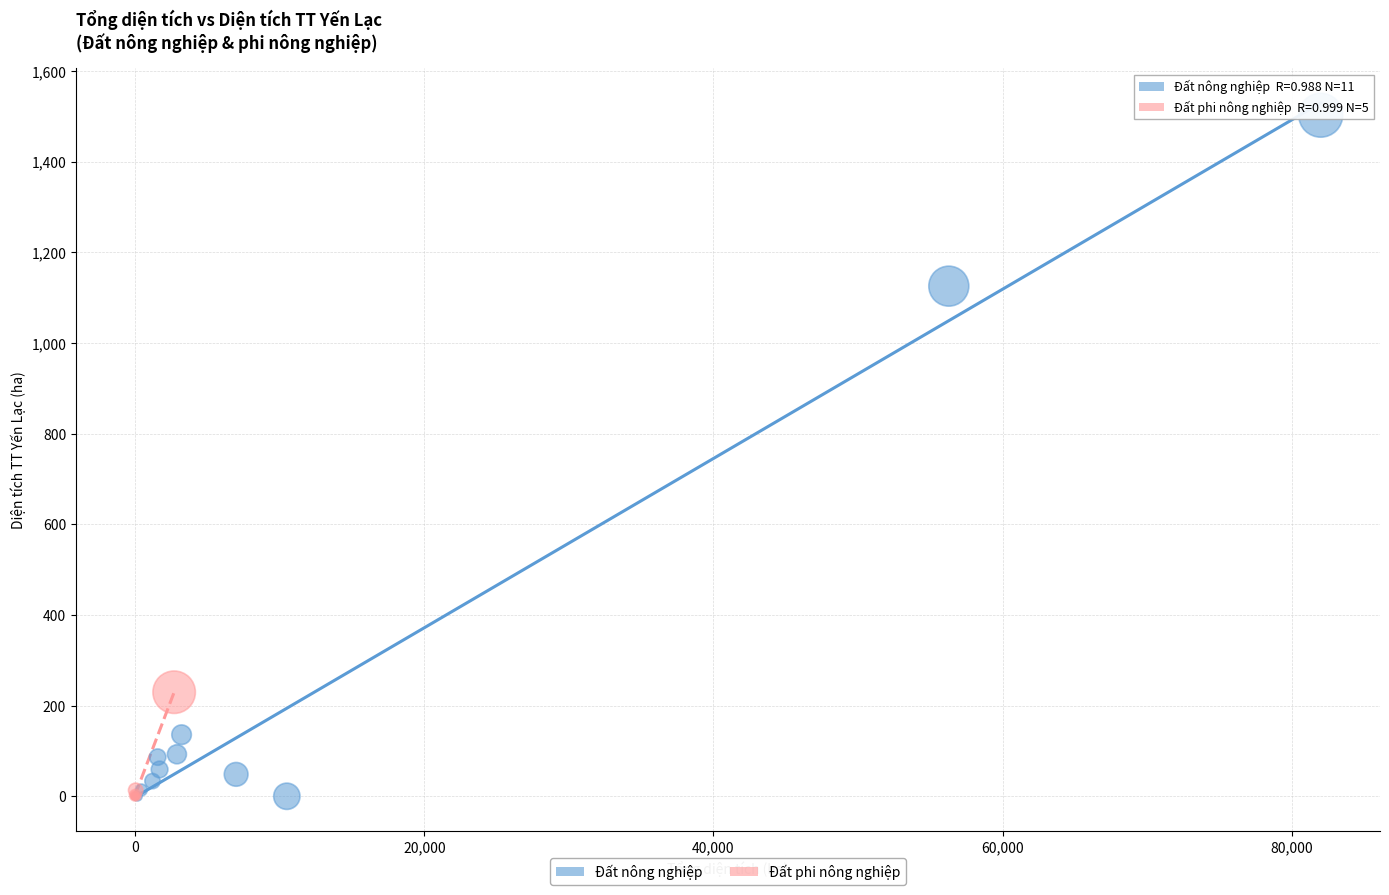

Which series reaches the maximum Y coordinate?

Đất nông nghiệp